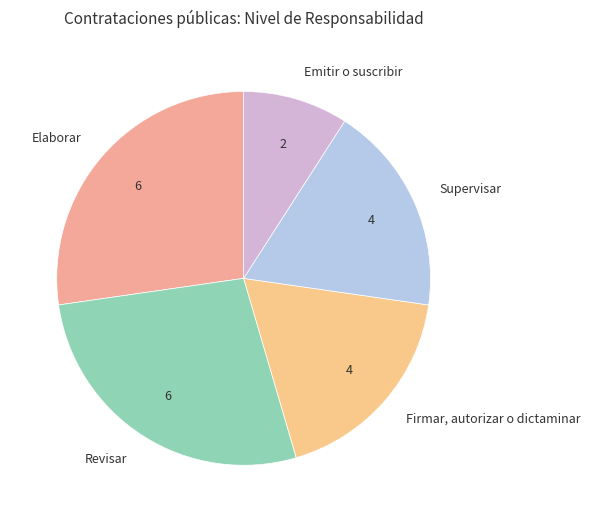

Approximately how many times larger is the value at Firmar, autorizar o dictaminar compared to Elaborar?

0.7